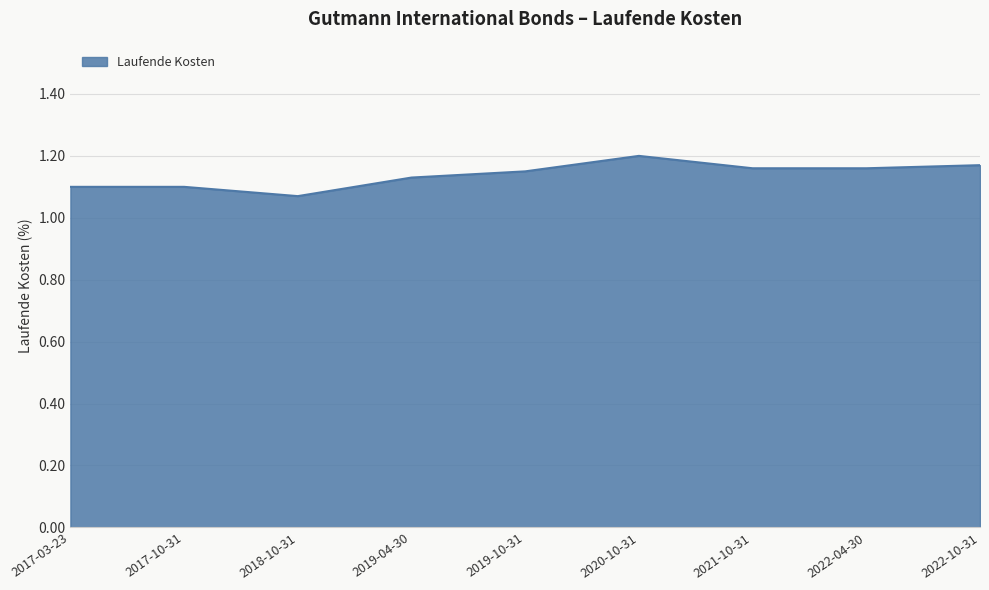

What is the ratio of the value at 2019-04-30 to the value at 2021-10-31?

1.0